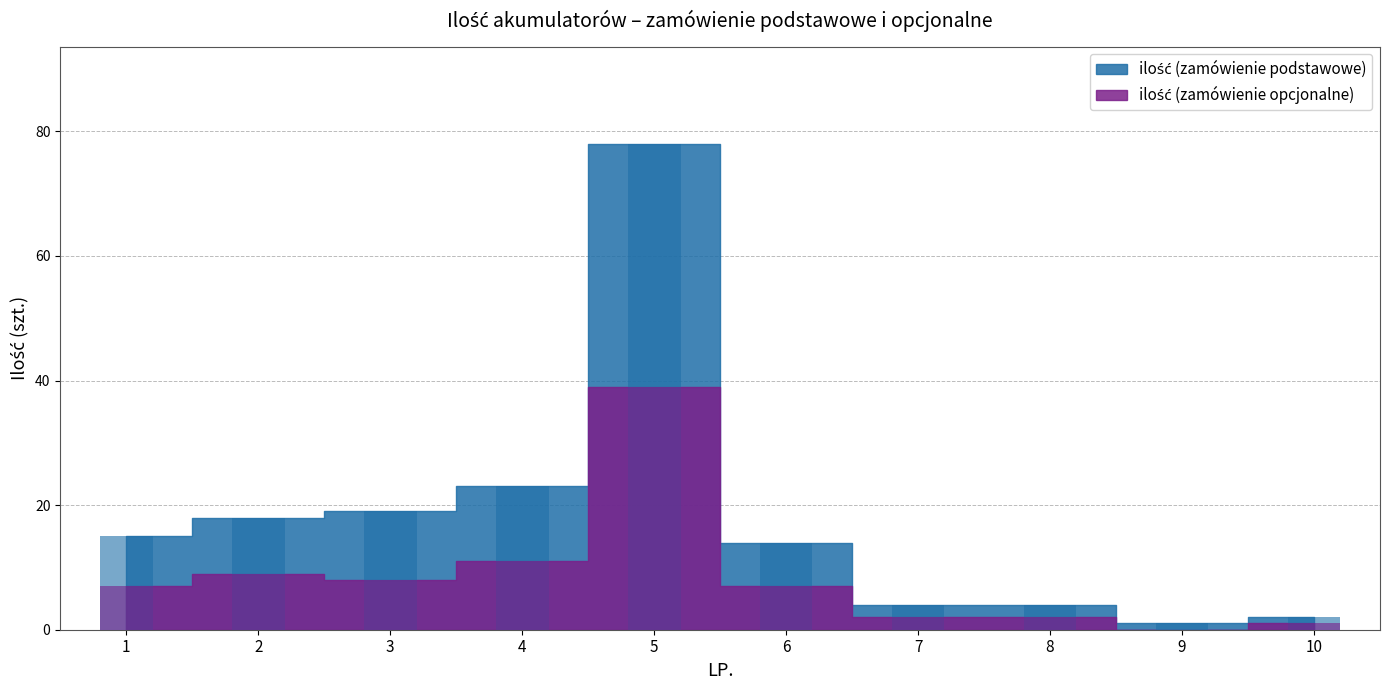

Between 7 and 9, which series saw the biggest shift?

ilość (zamówienie podstawowe)